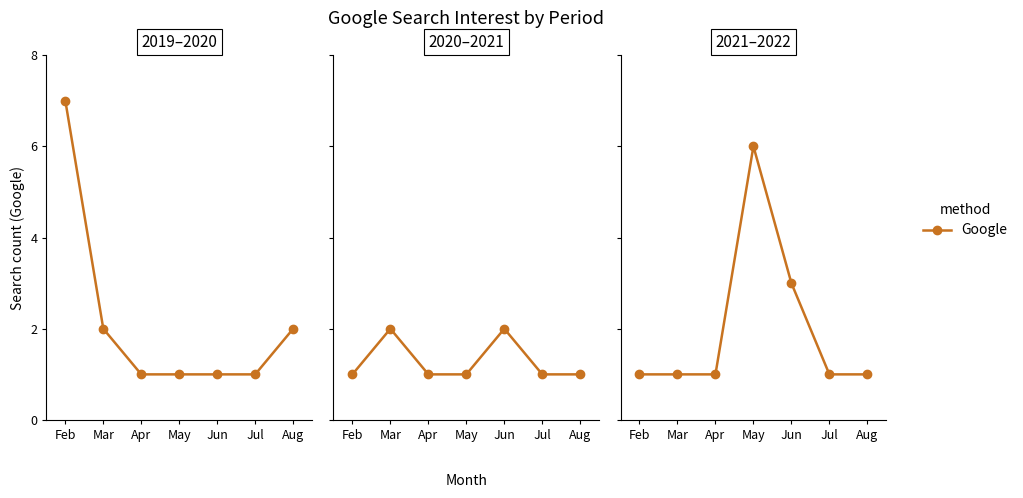

What is the value of the 4th point from the left?

6